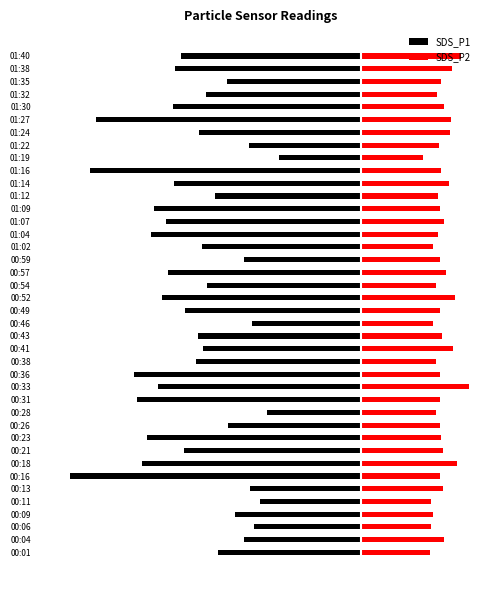

Does the chart contain stacked bars?

No